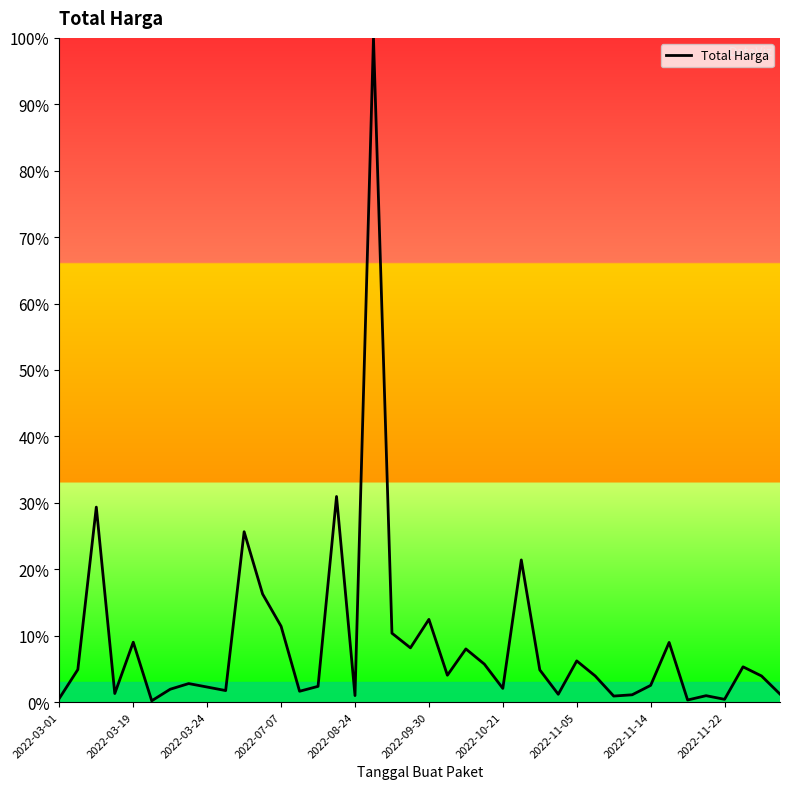

What is the difference between the maximum and minimum values?

99.8